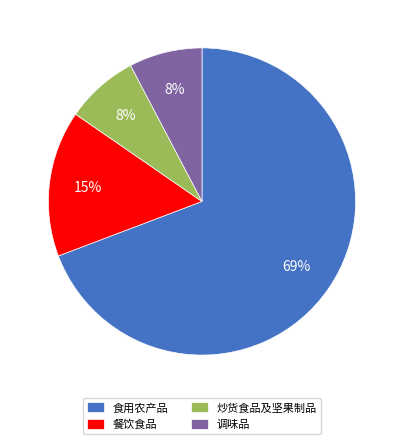

Combined, do 食用农产品 and 炒货食品及坚果制品 account for over 50%?

Yes